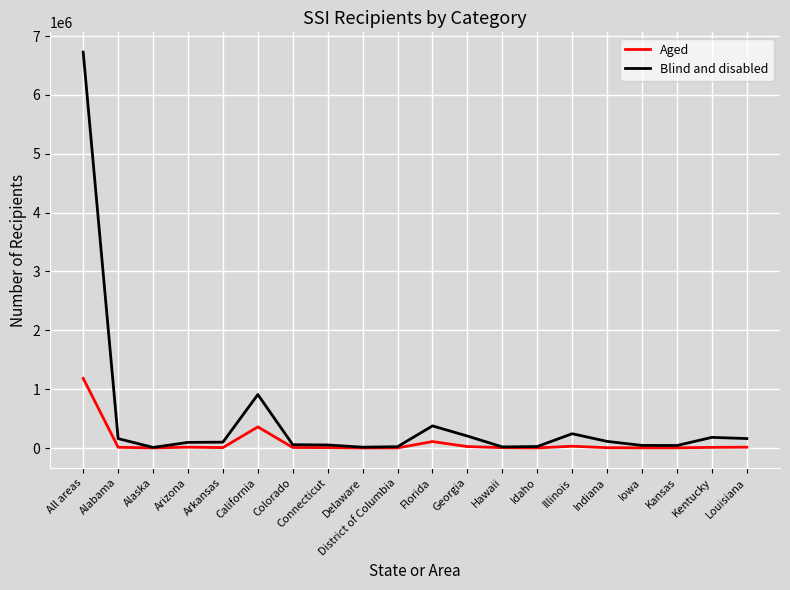

The Blind and disabled series shows 520449 at California. True or false?

False